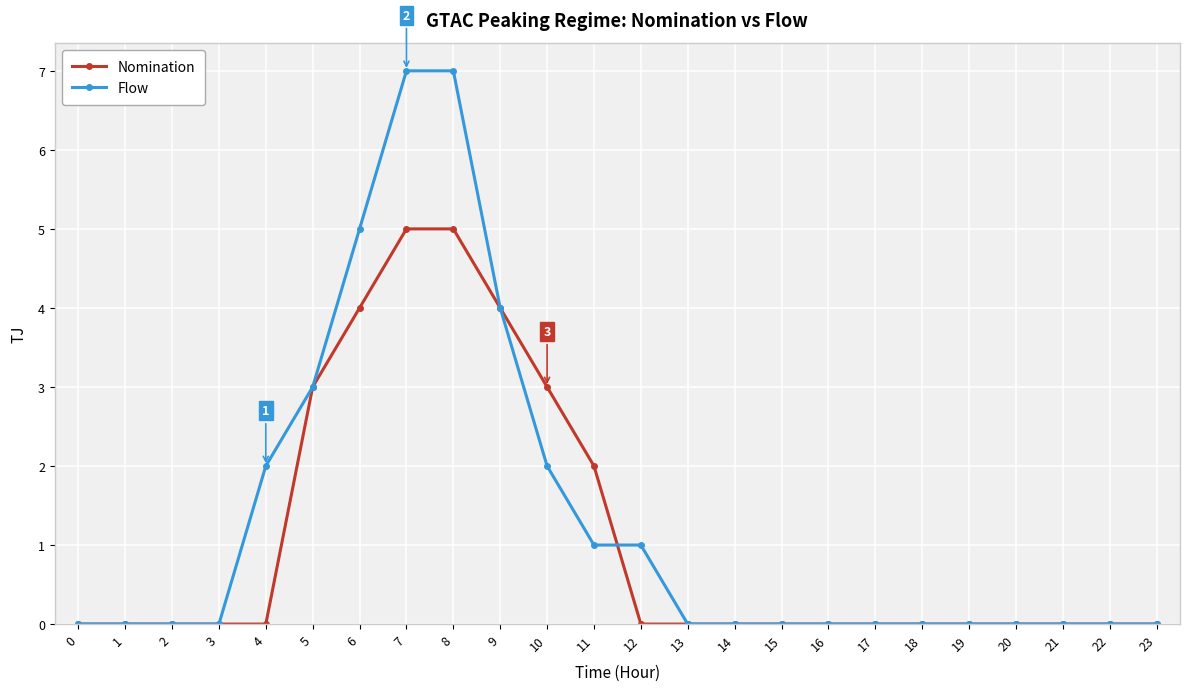

True or false: Flow has a value of 4 at 19.

False